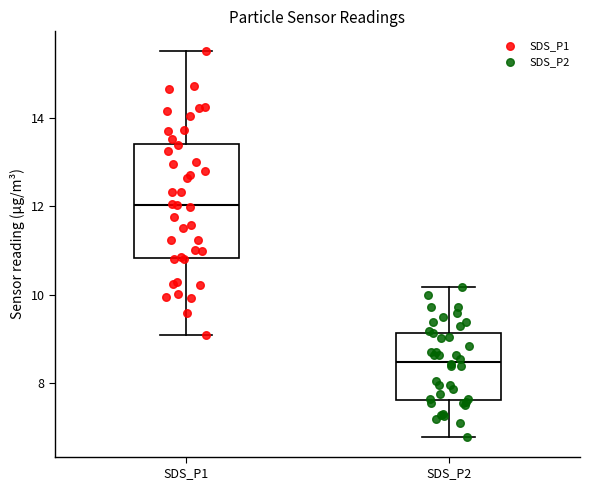

Where does the upper whisker of the box for SDS_P1 end on the y-axis? The values are not printed on the chart, so give them approximately, as read against the axis.

15.6